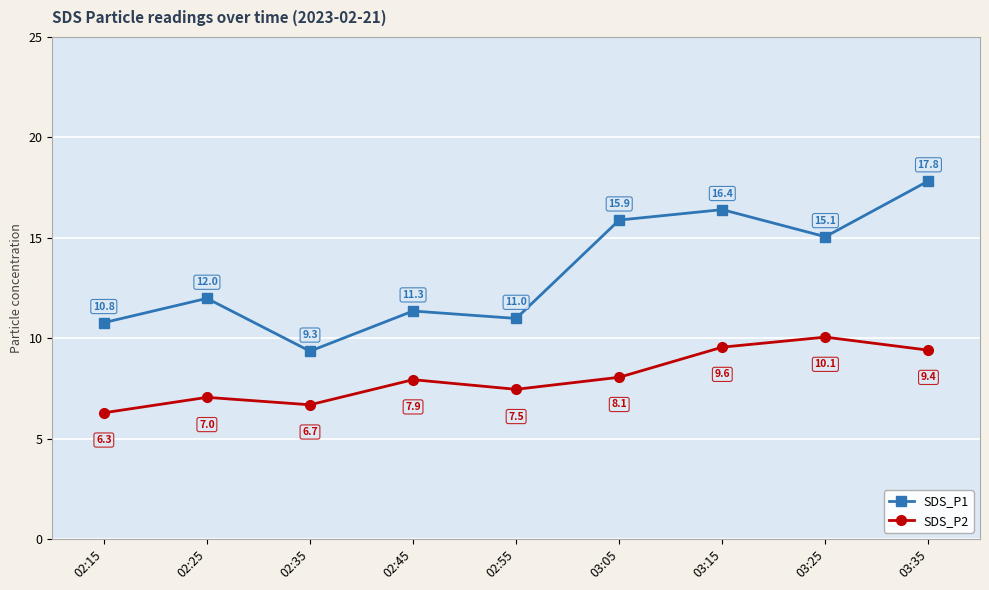

Where is SDS_P1 nearest to the value 13?

02:25